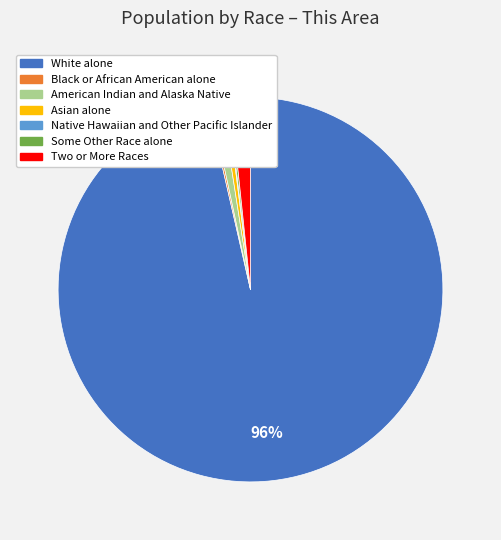

The American Indian and Alaska Native slice represents 11% of the pie. True or false?

False